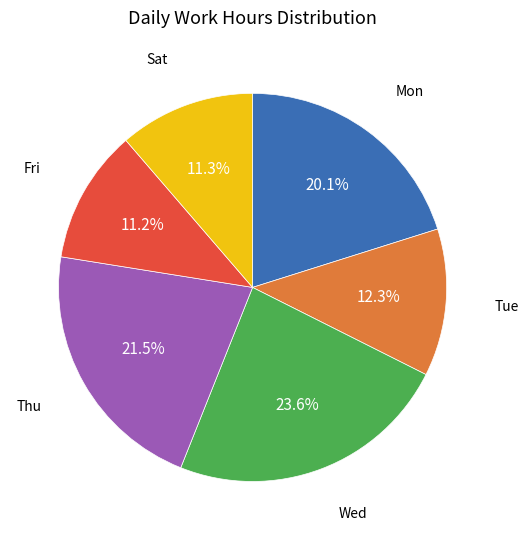

How many segments does this pie chart have?

6